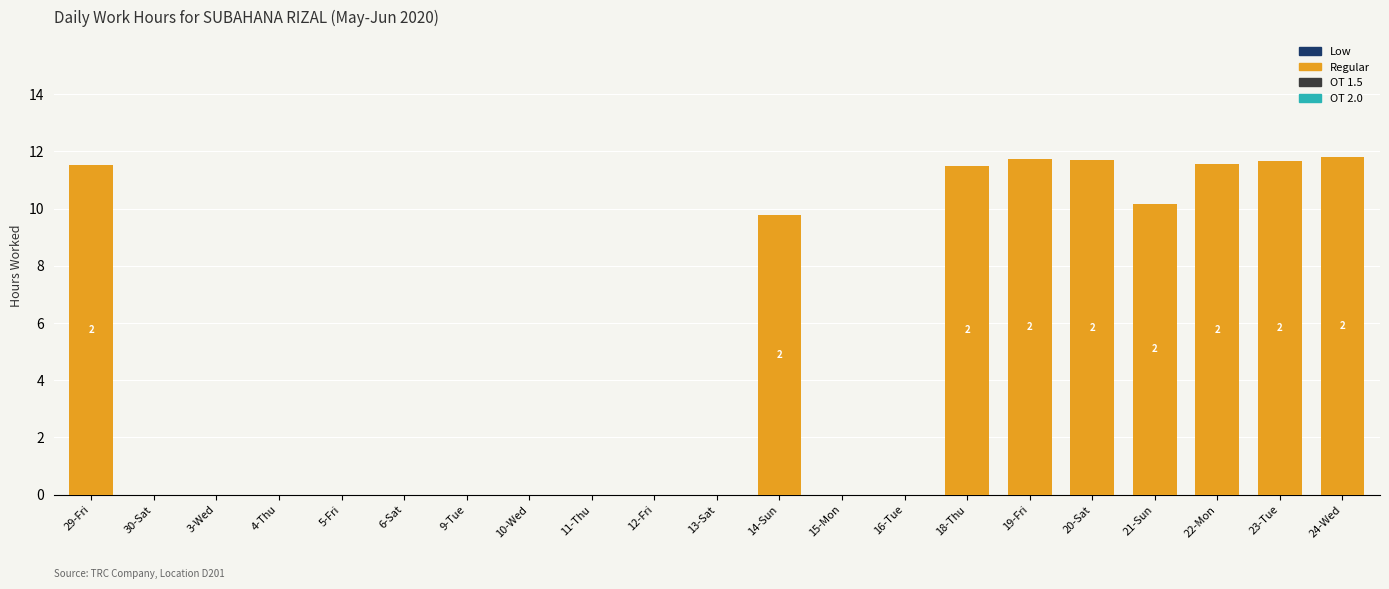

How many data points does each series have?

21